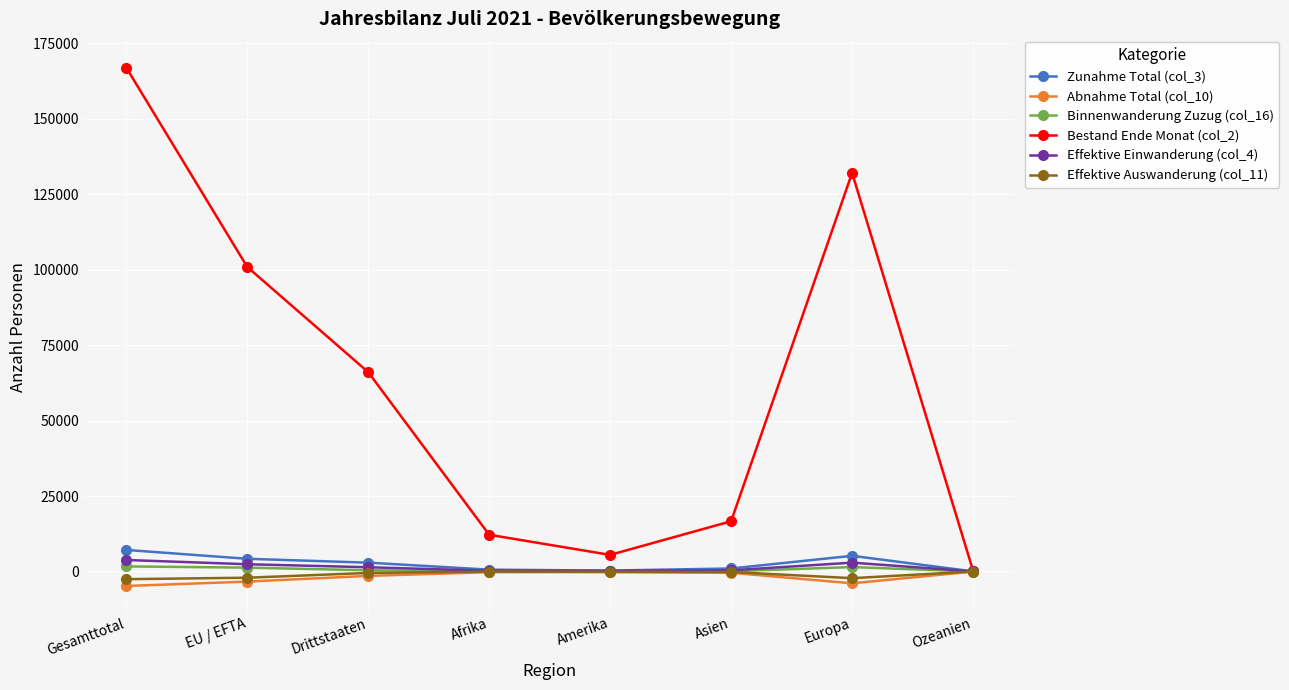

The Effektive Einwanderung (col_4) series shows 2931 at Europa. True or false?

True